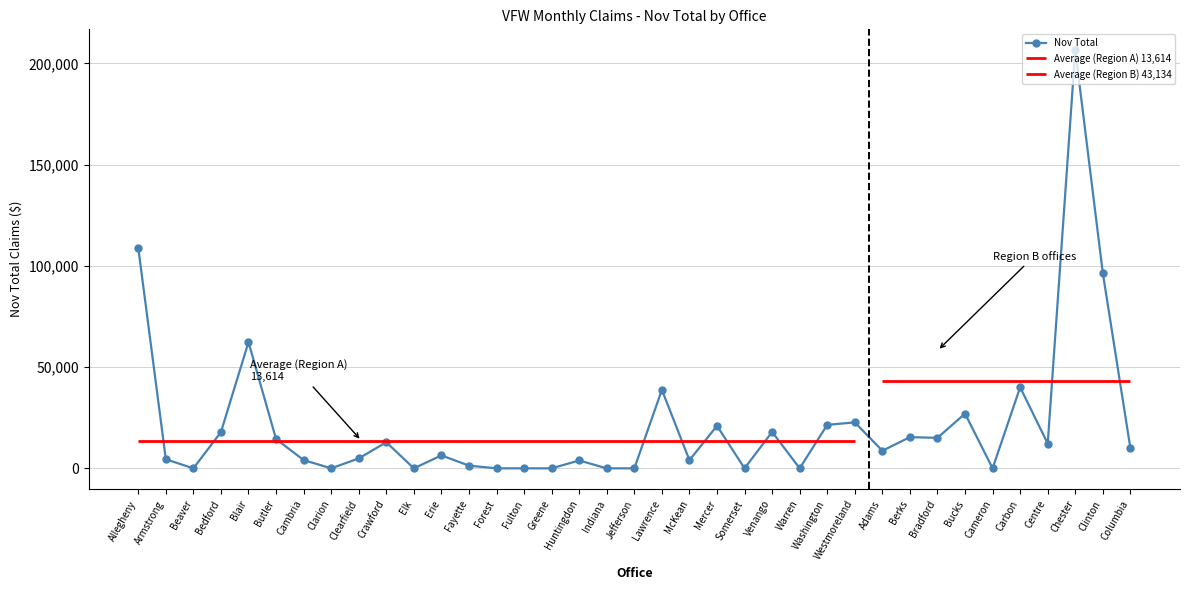

What is the difference between the values at Somerset and Washington?

21491